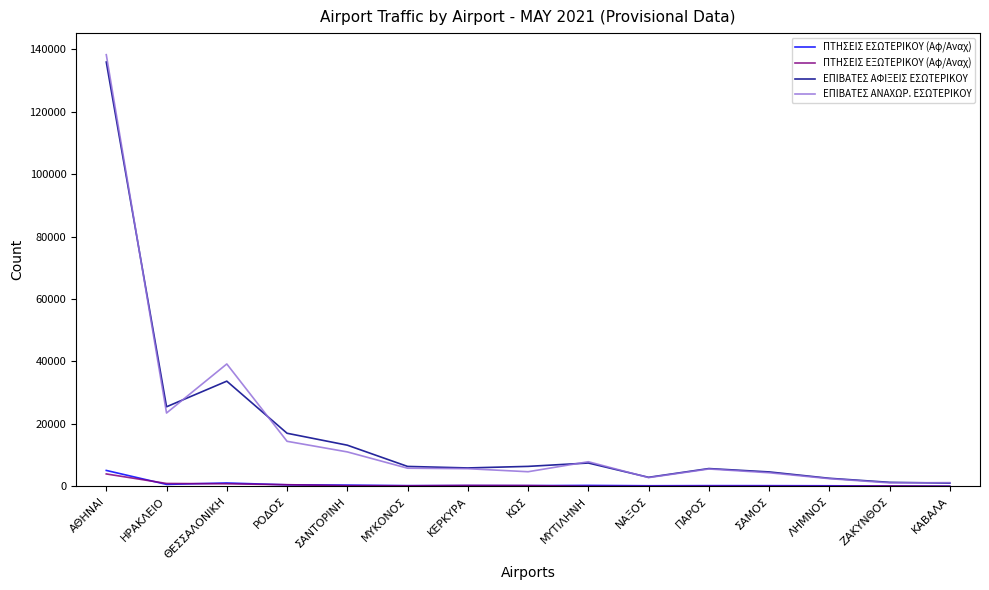

At which label does ΠΤΗΣΕΙΣ ΕΞΩΤΕΡΙΚΟΥ (Αφ/Αναχ) reach its peak?

ΑΘΗΝΑΙ